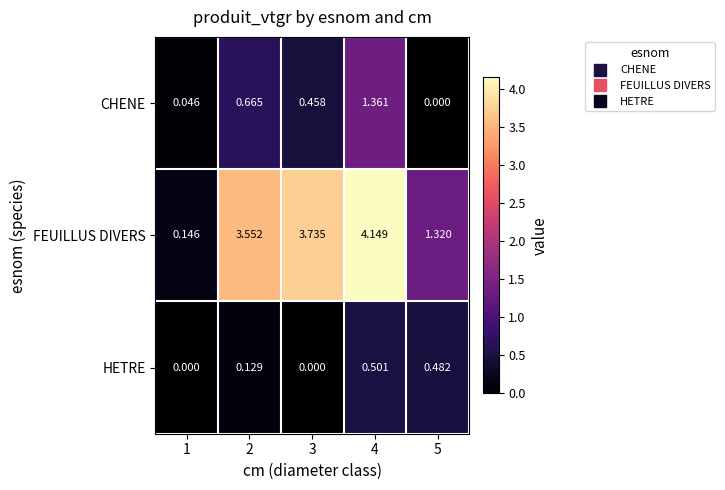

Is the value of HETRE at 4 greater than the value of FEUILLUS DIVERS at 1?

Yes